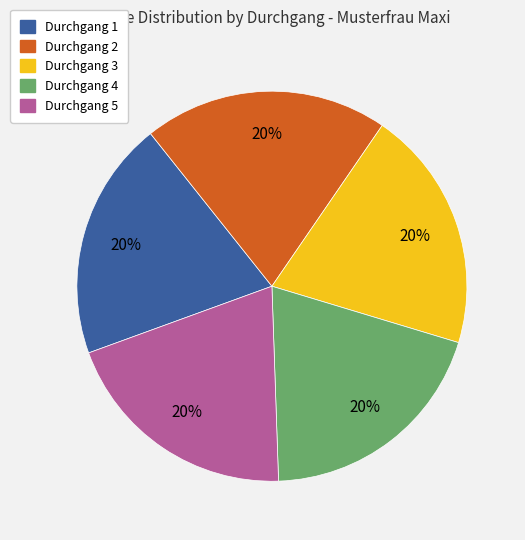

Does any single category account for the majority?

No